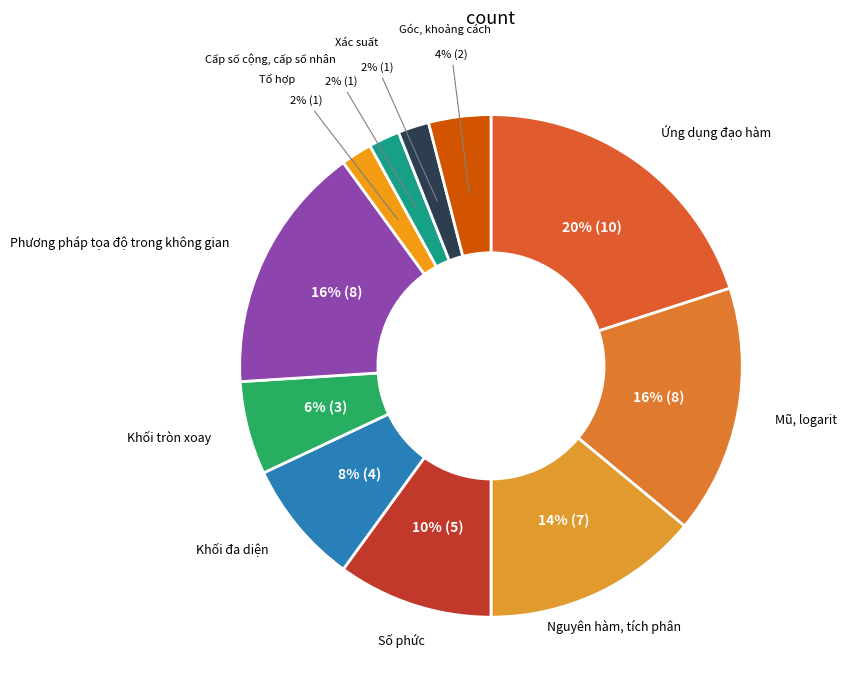

To the nearest percent, what portion does Tổ hợp represent?

2%